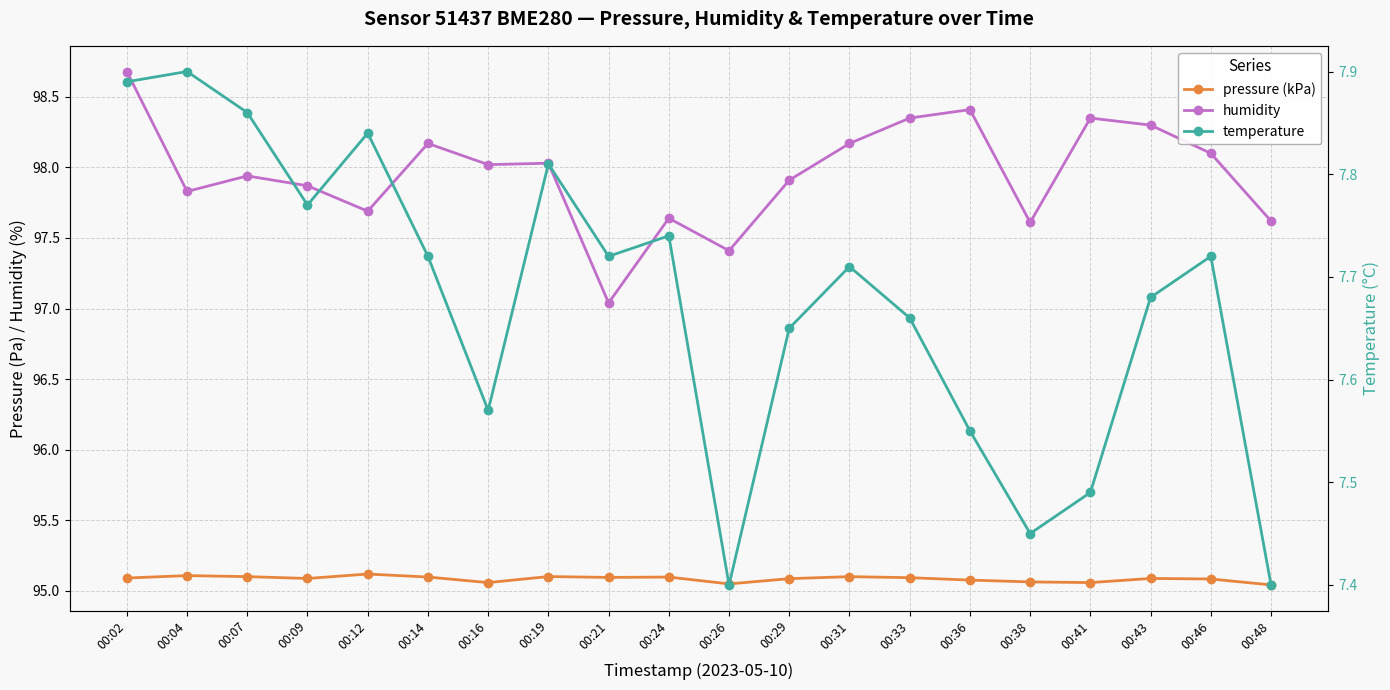

How many interior local peaks does the pressure (kPa) series have?

6